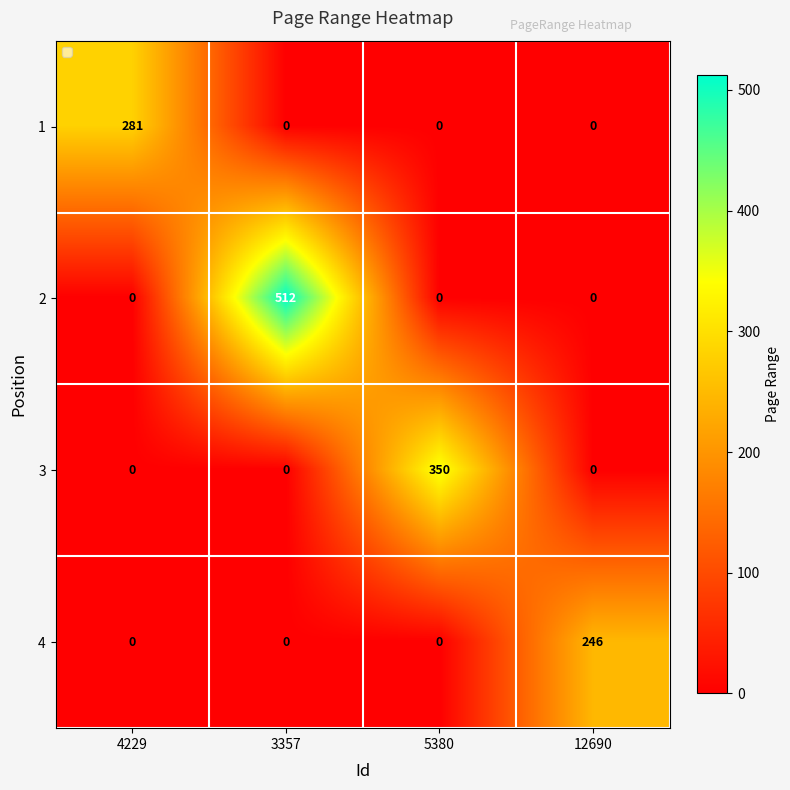

The 1 series shows 0 at 5380. True or false?

True